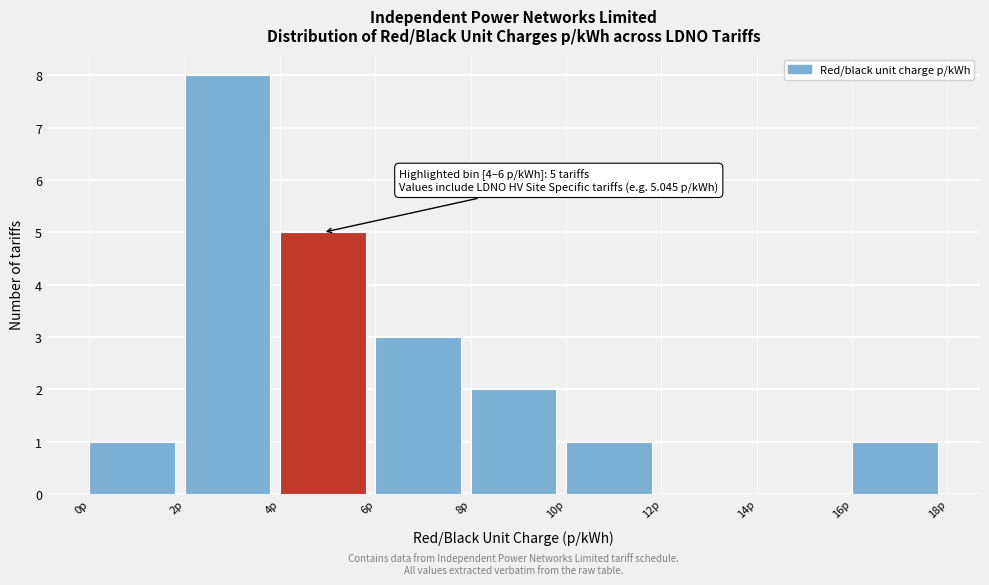

Over which range of the x-axis is the bar tallest?

2 to 4